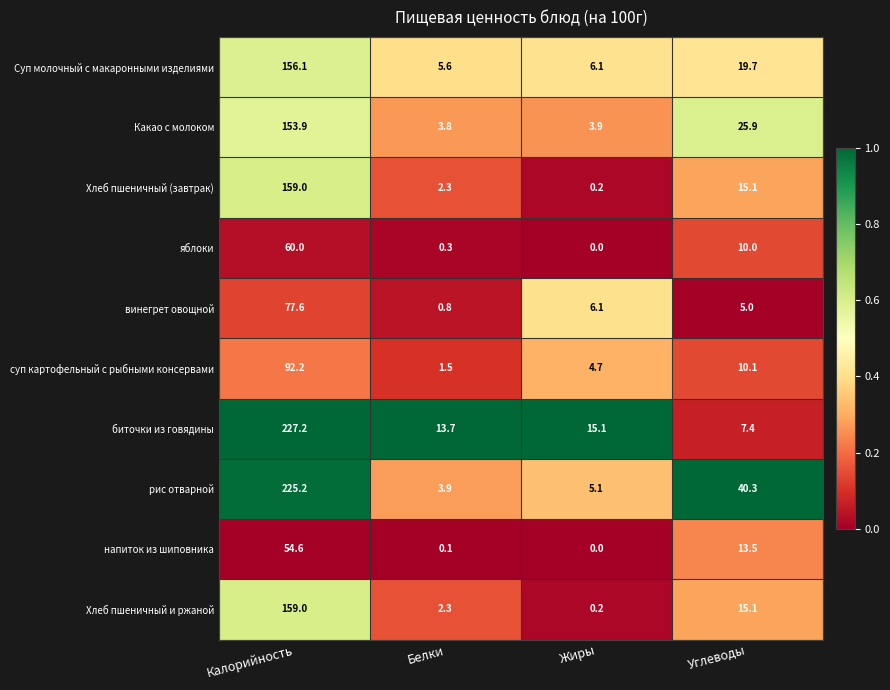

List the labels in order of винегрет овощной value, largest first.

Калорийность, Жиры, Углеводы, Белки